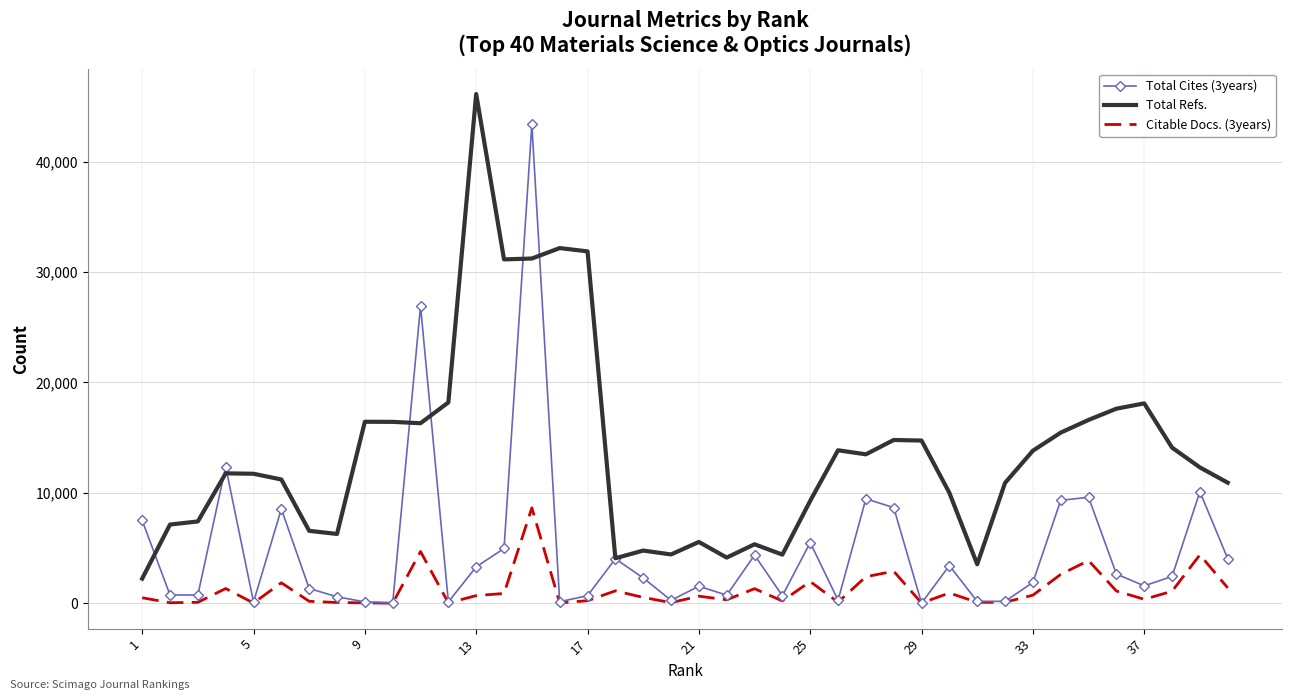

True or false: Total Refs. and Citable Docs. (3years) cross at least once.

False